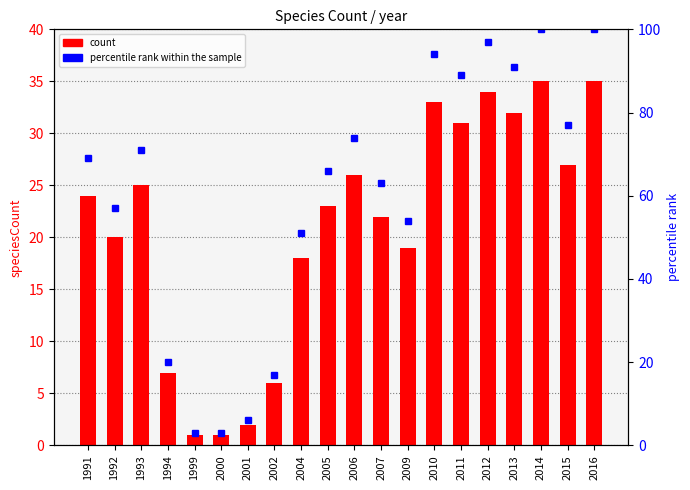

What is the minimum value for count?

1